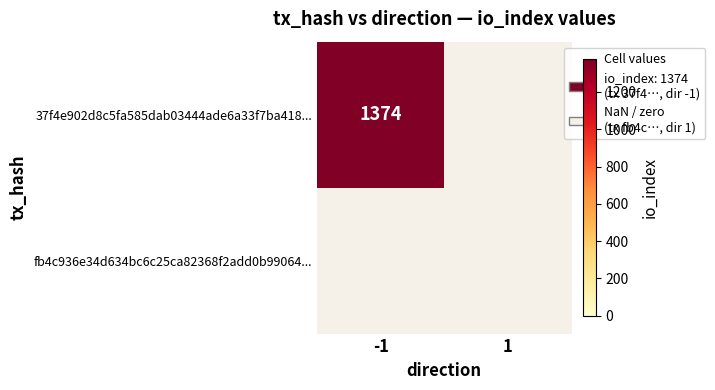

At how many categories does at least one series exceed 389?

1